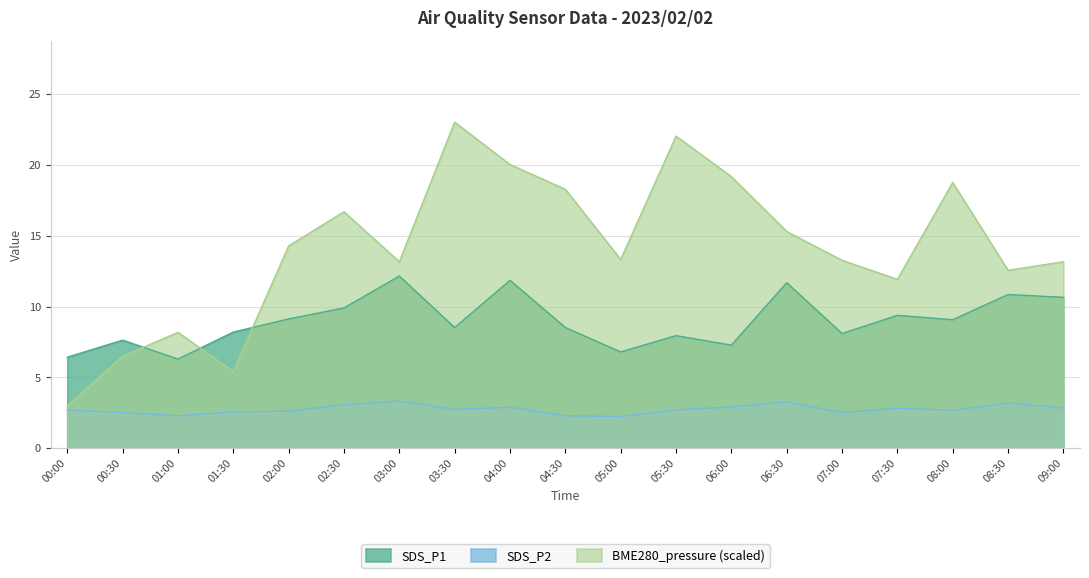

True or false: SDS_P2 and BME280_pressure_scaled intersect in this chart.

False